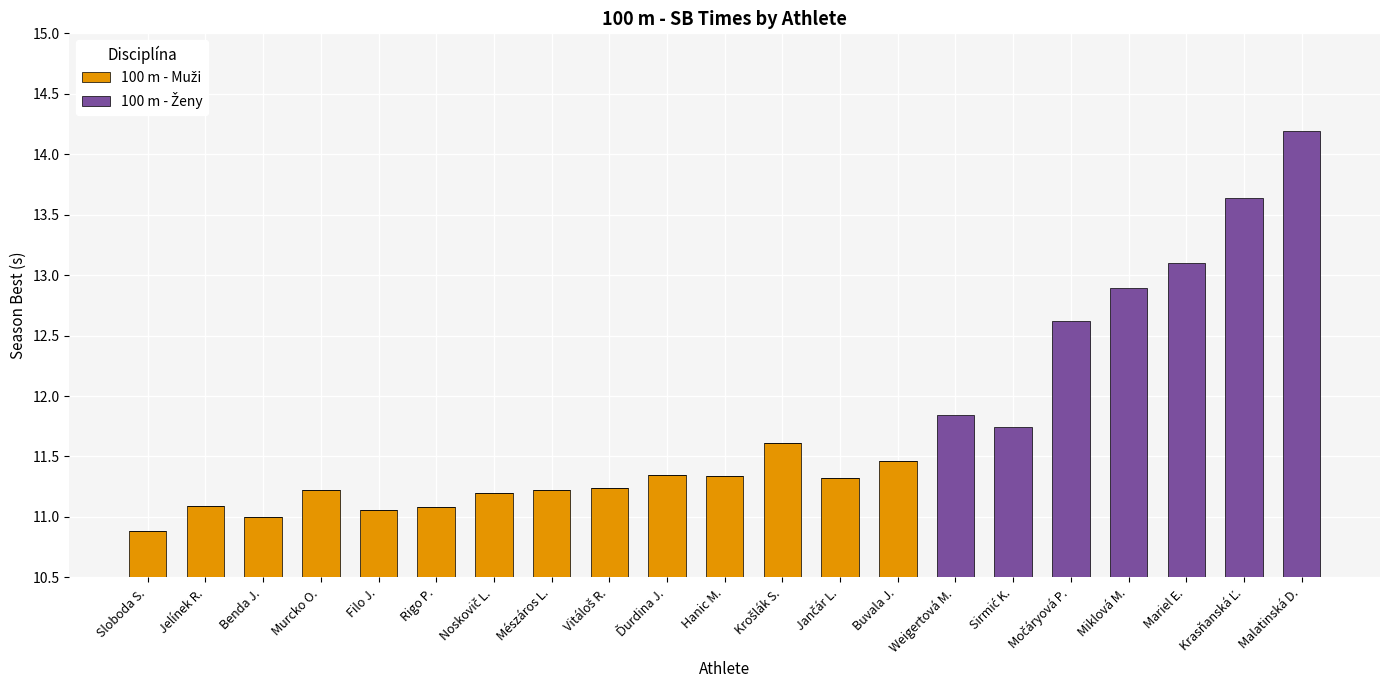

At how many categories does at least one series exceed 6?

21